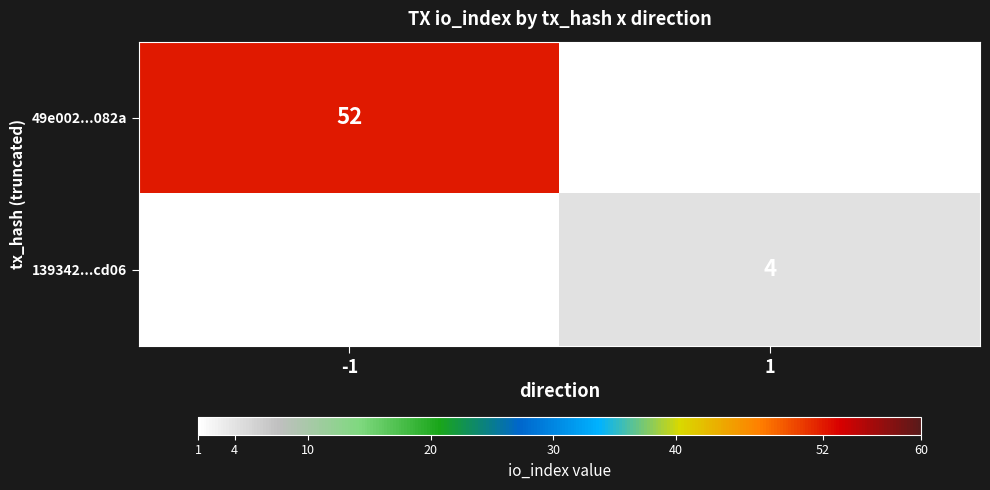

Is it true that 49e002...082a equals 52 at -1?

True